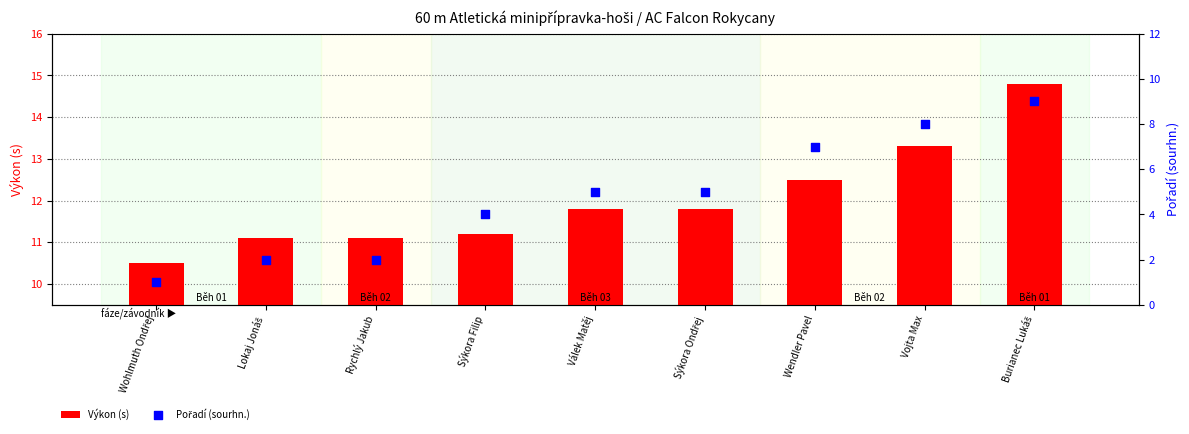

Which series reaches the maximum Y coordinate?

Výkon (s)